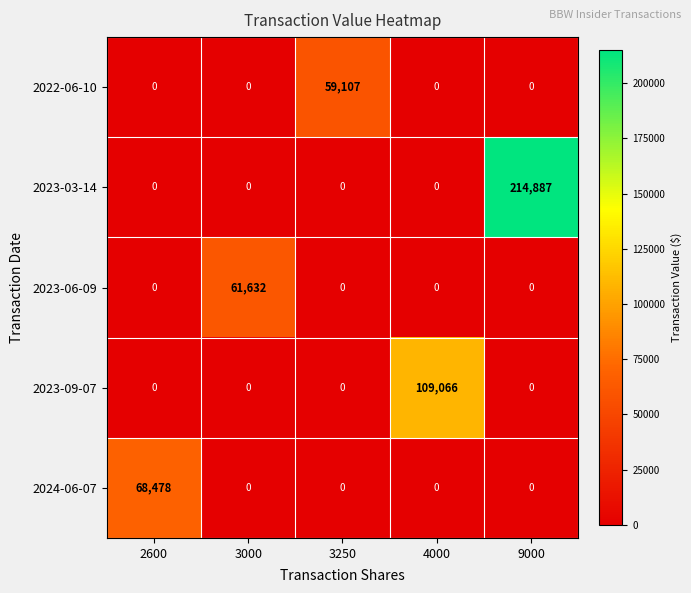

What is the total value across all series at 4000?

109066